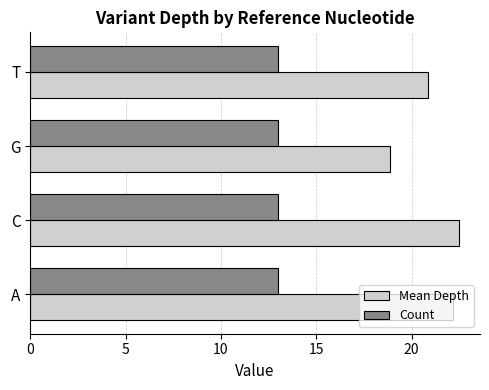

What is the lowest value of the Count series?

13.0